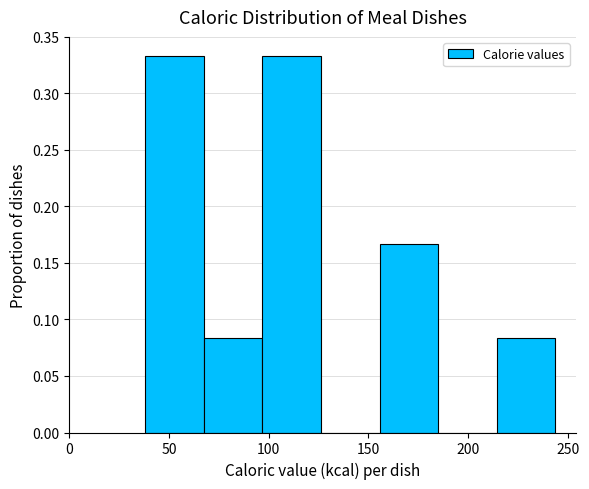

Reading left to right, list every bar in this chart as the range it spans on the x-axis followed by its height. Neither the bar edges nor the heights are printed on the chart, so give them approximately, as read against the axes.

40 to 65: 0.335
65 to 95: 0.085
95 to 125: 0.335
125 to 155: 0
155 to 185: 0.165
185 to 215: 0
215 to 245: 0.085